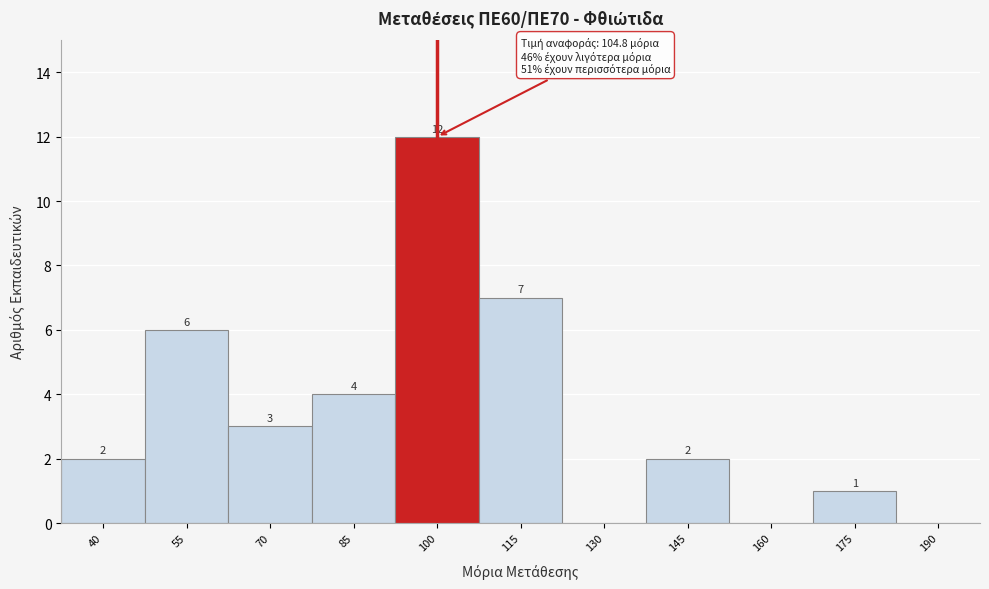

Reading left to right, transcribe all the data shown in this chart.

40=2	55=6	70=3	85=4	100=12	115=7	130=0	145=2	160=0	175=1	190=0